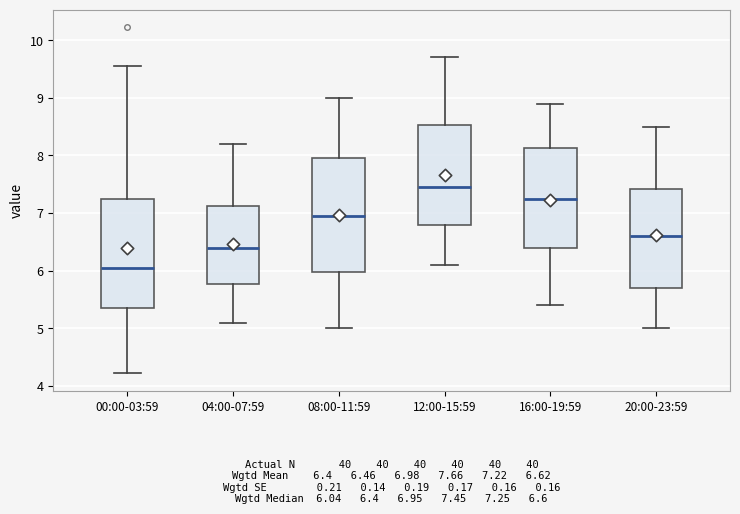

Where is the lower edge of the box for 00:00-03:59 on the y-axis? The values are not printed on the chart, so give them approximately, as read against the axis.

5.4